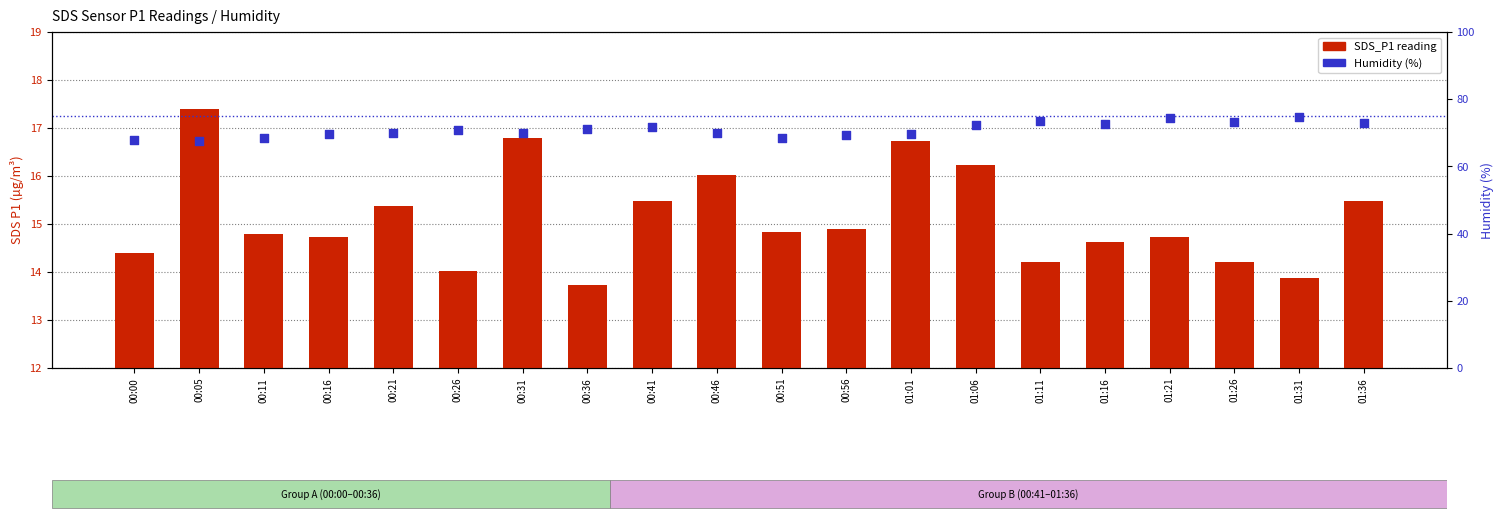

Is the value of SDS_P1 reading at 00:41 greater than the value of Humidity (%) at 00:51?

No